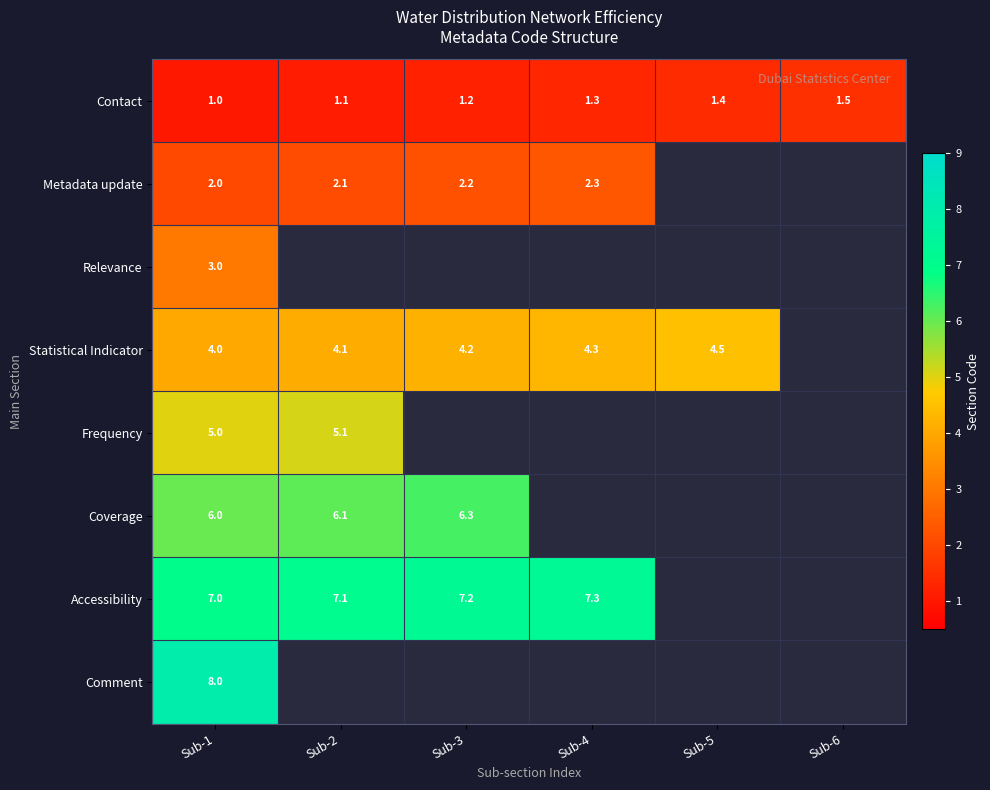

How many distinct data groups are displayed?

8